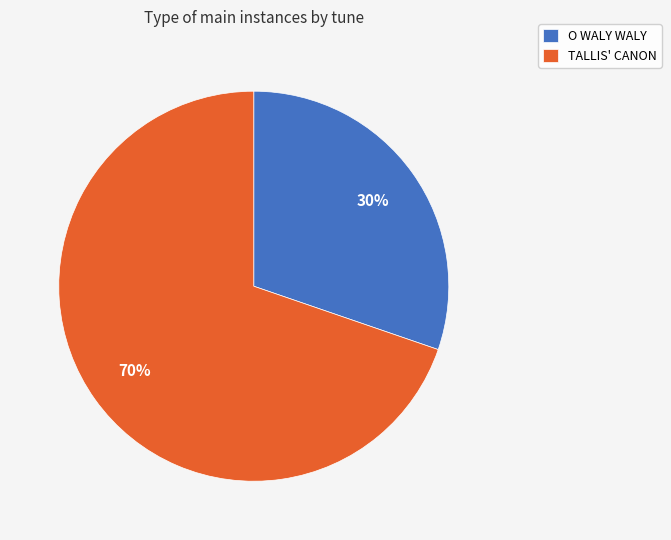

Is there a majority slice in this chart?

Yes